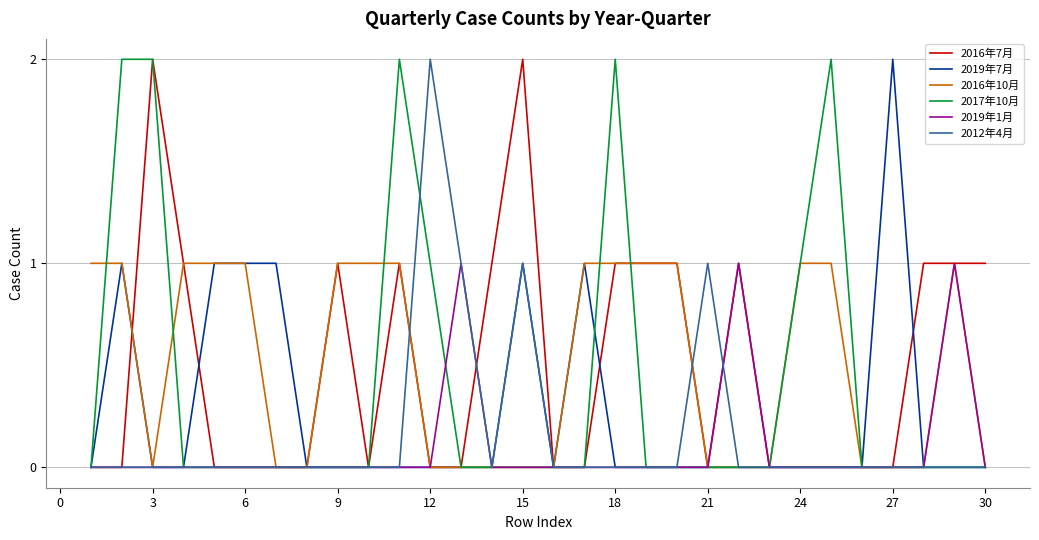

What is the difference between the second highest and minimum values in the 2016年7月 series?

2